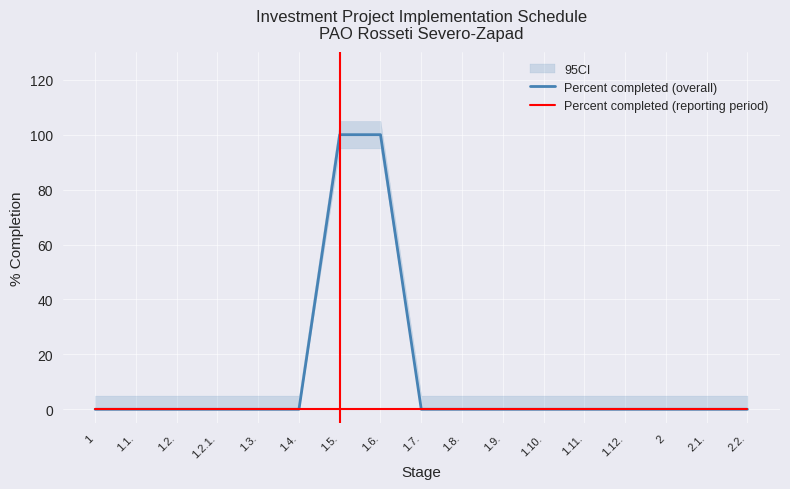

What is the label of the 17th point from the right?

1